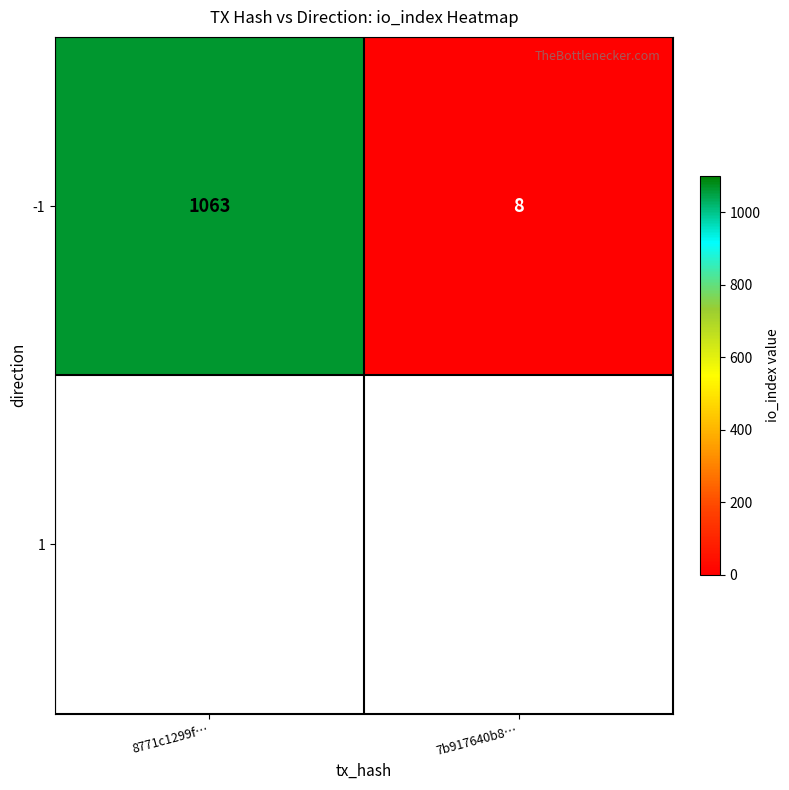

Rank the categories by value from lowest to highest.

7b917640b8…, 8771c1299f…